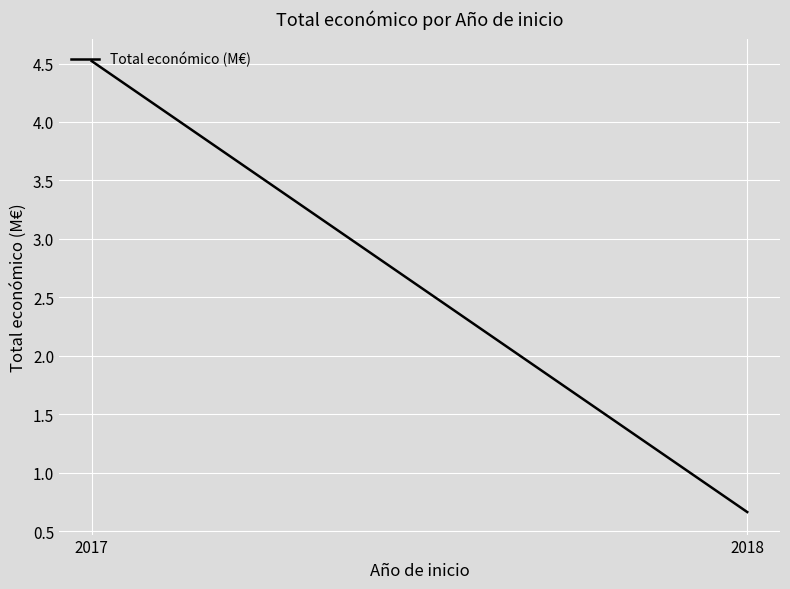

Rank the categories by value from lowest to highest.

2018, 2017